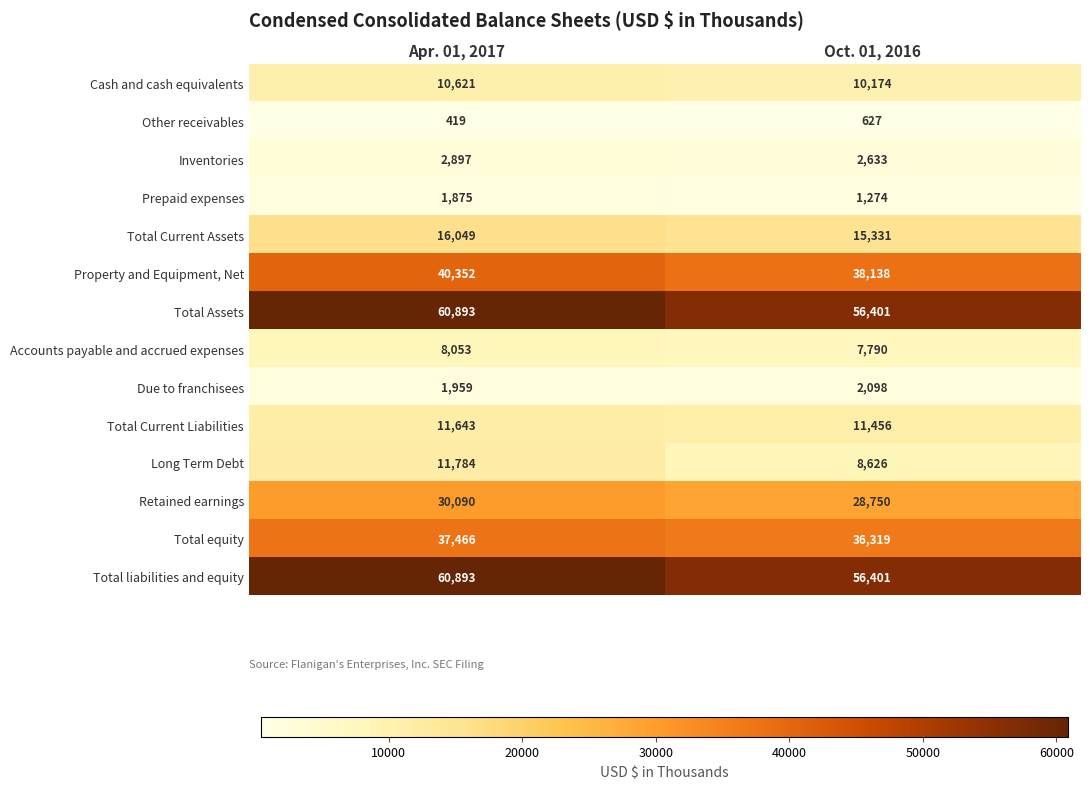

What is the average value of the Property and Equipment, Net series?

39245